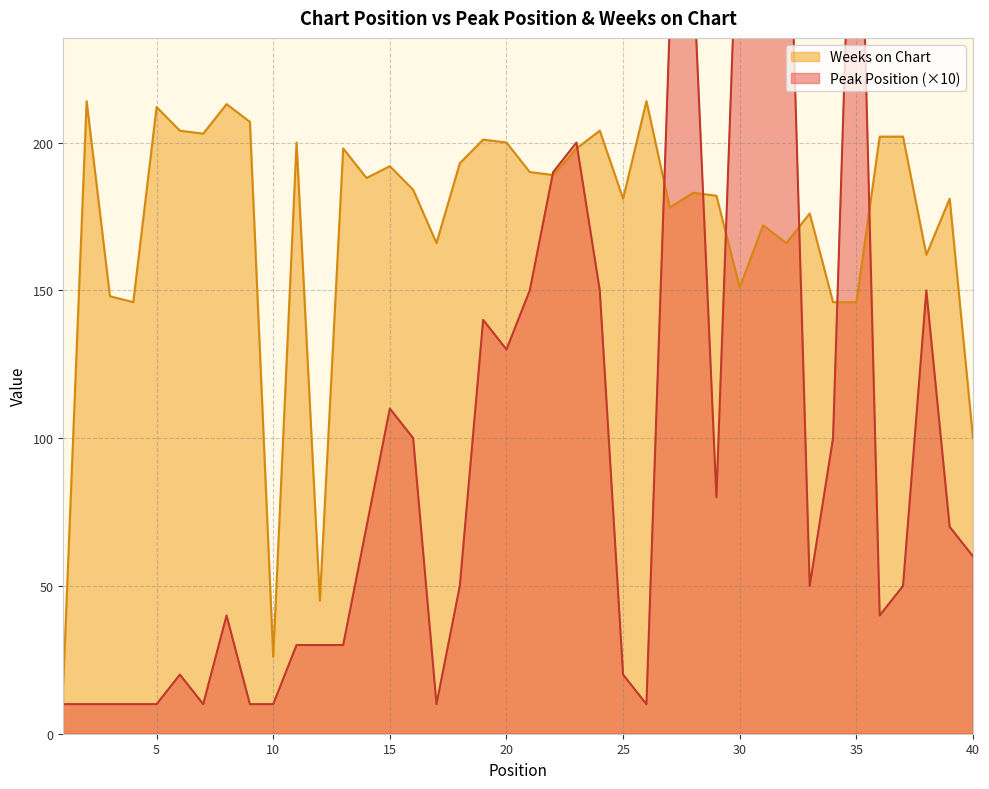

In Peak Position, how many points are higher than both neighbors (excluding endpoints)?

10